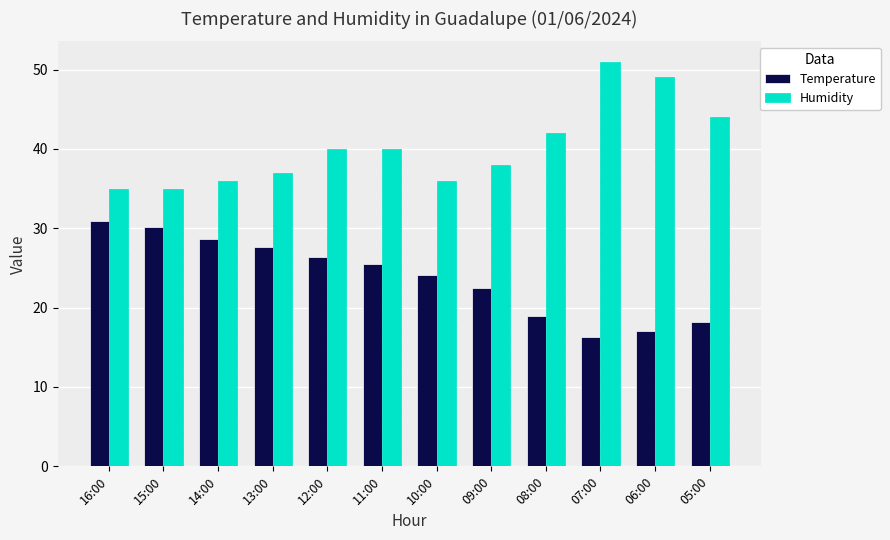

How many bars are there in each group?

2